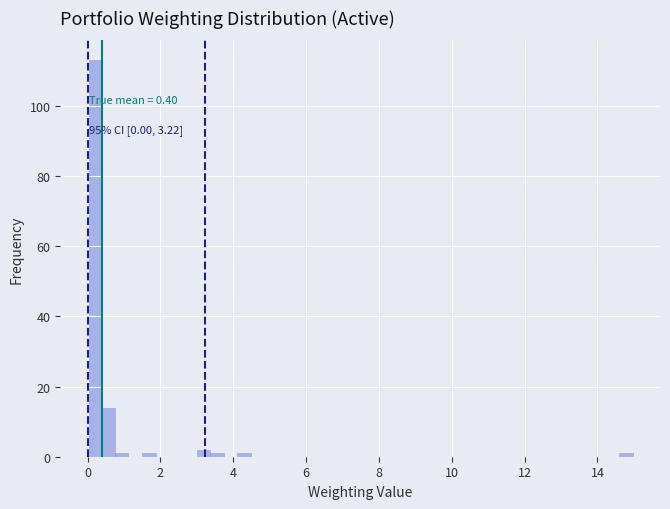

Read against the x-axis, roughly where is the centre of the tallest bar?

0.2